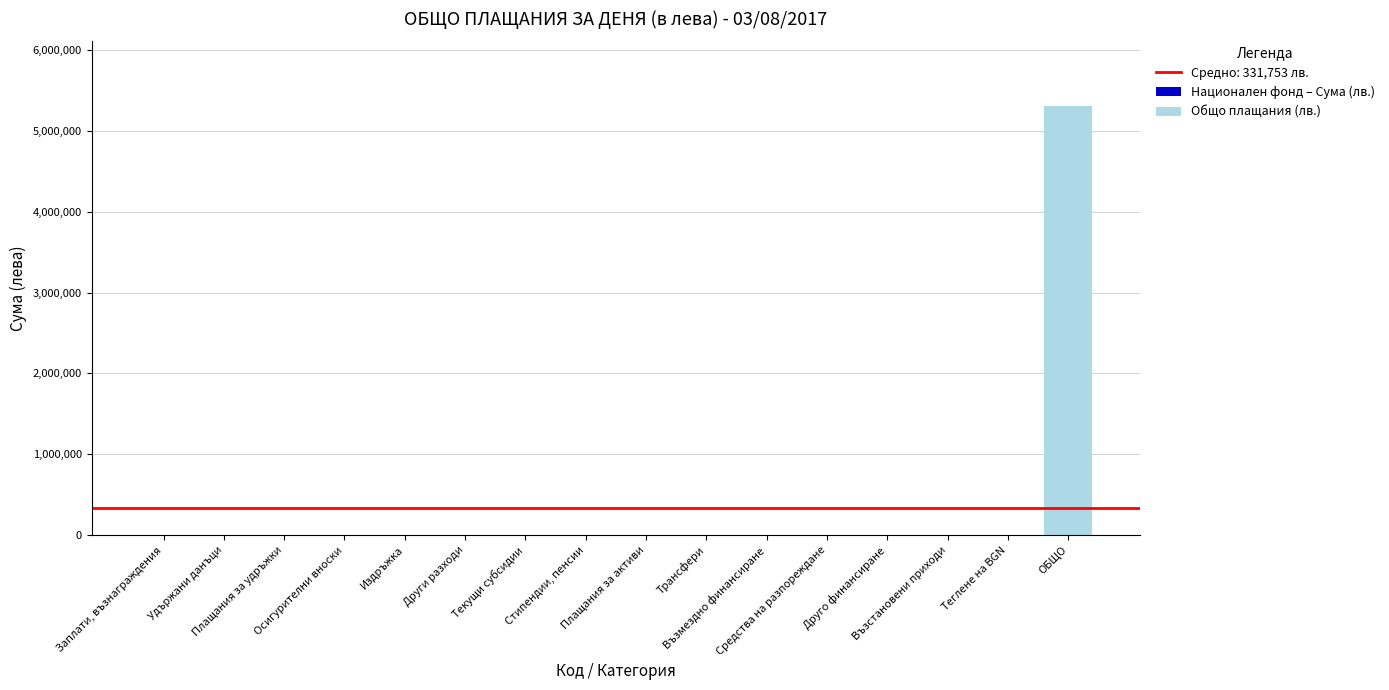

What is the maximum value shown in the chart?

5308044.5